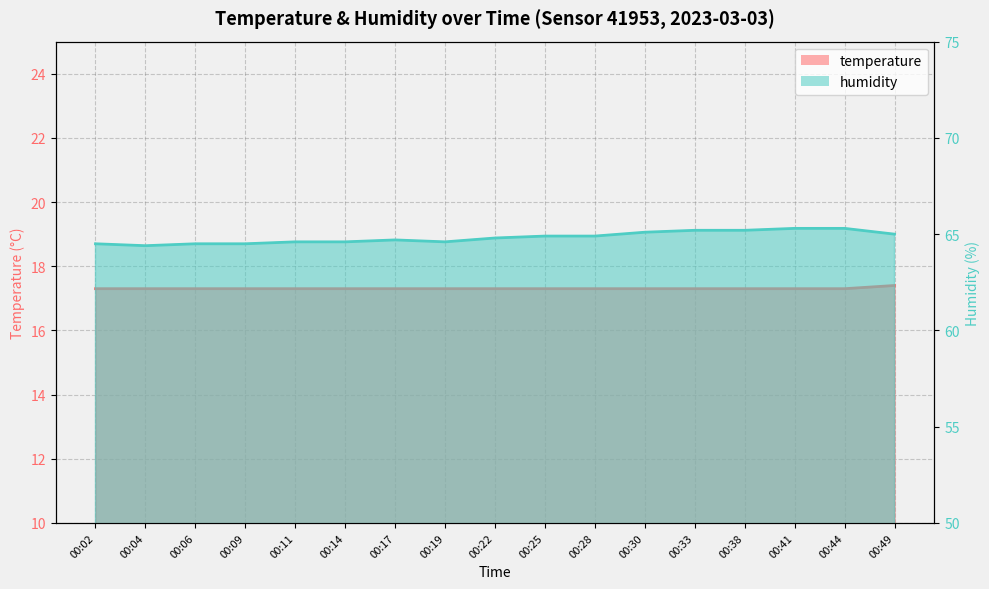

List the series in order of their peak value, highest first.

humidity, temperature